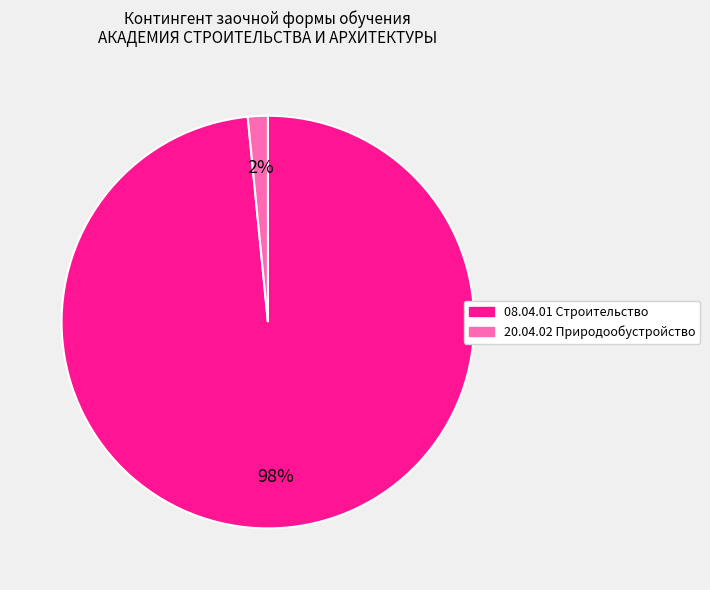

Does any single category account for the majority?

Yes